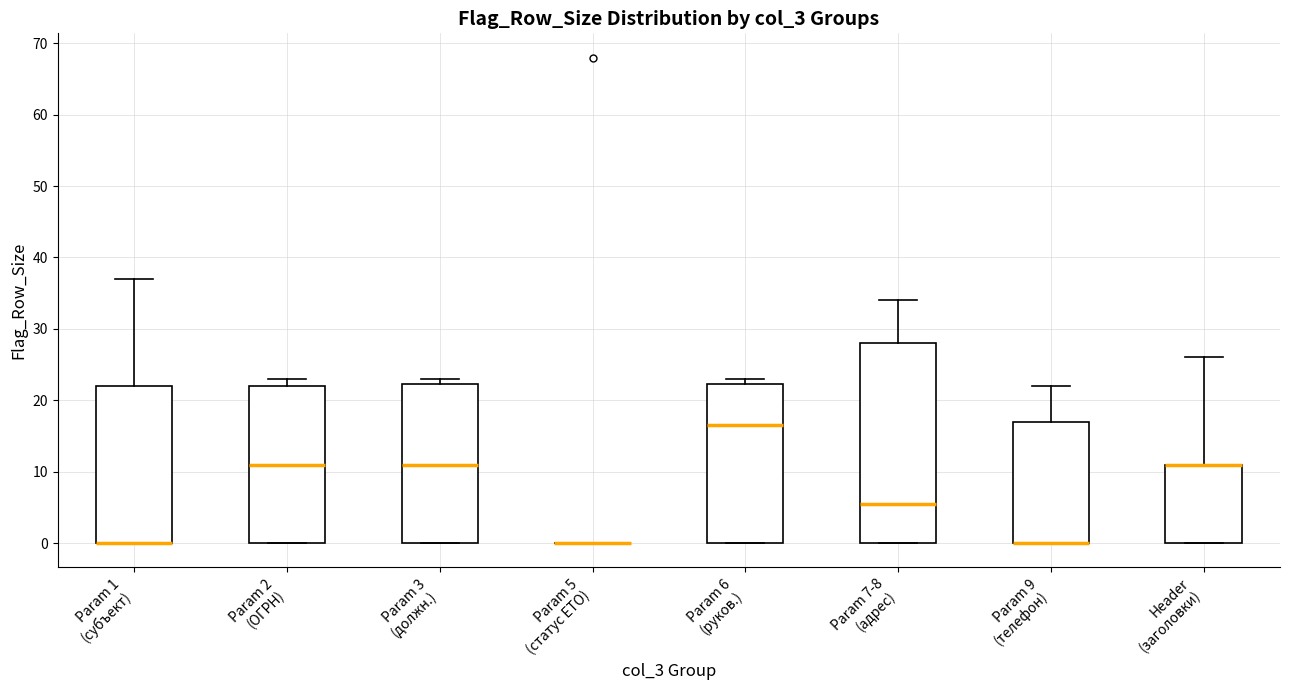

Which box is the tallest, from its lower edge to its upper edge?

Param 7-8 (адрес)